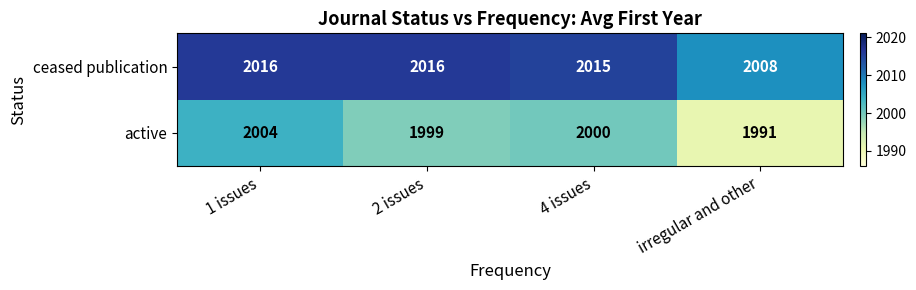

Rank the series by their average value, from highest to lowest.

ceased publication, active